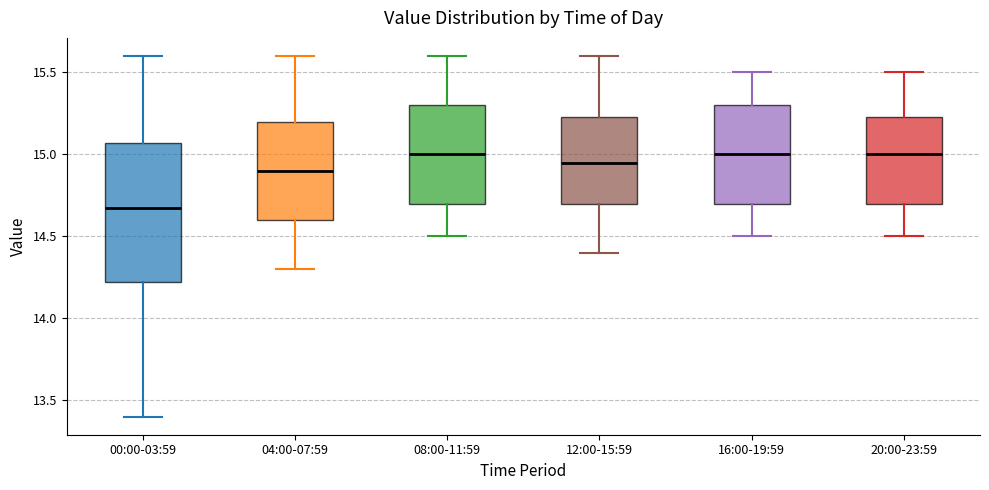

Reading left to right, read every box against the y-axis: the position of its median line, the range the box covers, and the ends of its whiskers. The values are not printed on the chart, so give them approximately, as read against the axis.

00:00-03:59: median 14.65, box 14.20 to 15.05, whiskers 13.40 to 15.60
04:00-07:59: median 14.90, box 14.60 to 15.20, whiskers 14.30 to 15.60
08:00-11:59: median 15.00, box 14.70 to 15.30, whiskers 14.50 to 15.60
12:00-15:59: median 14.95, box 14.70 to 15.25, whiskers 14.40 to 15.60
16:00-19:59: median 15.00, box 14.70 to 15.30, whiskers 14.50 to 15.50
20:00-23:59: median 15.00, box 14.70 to 15.25, whiskers 14.50 to 15.50